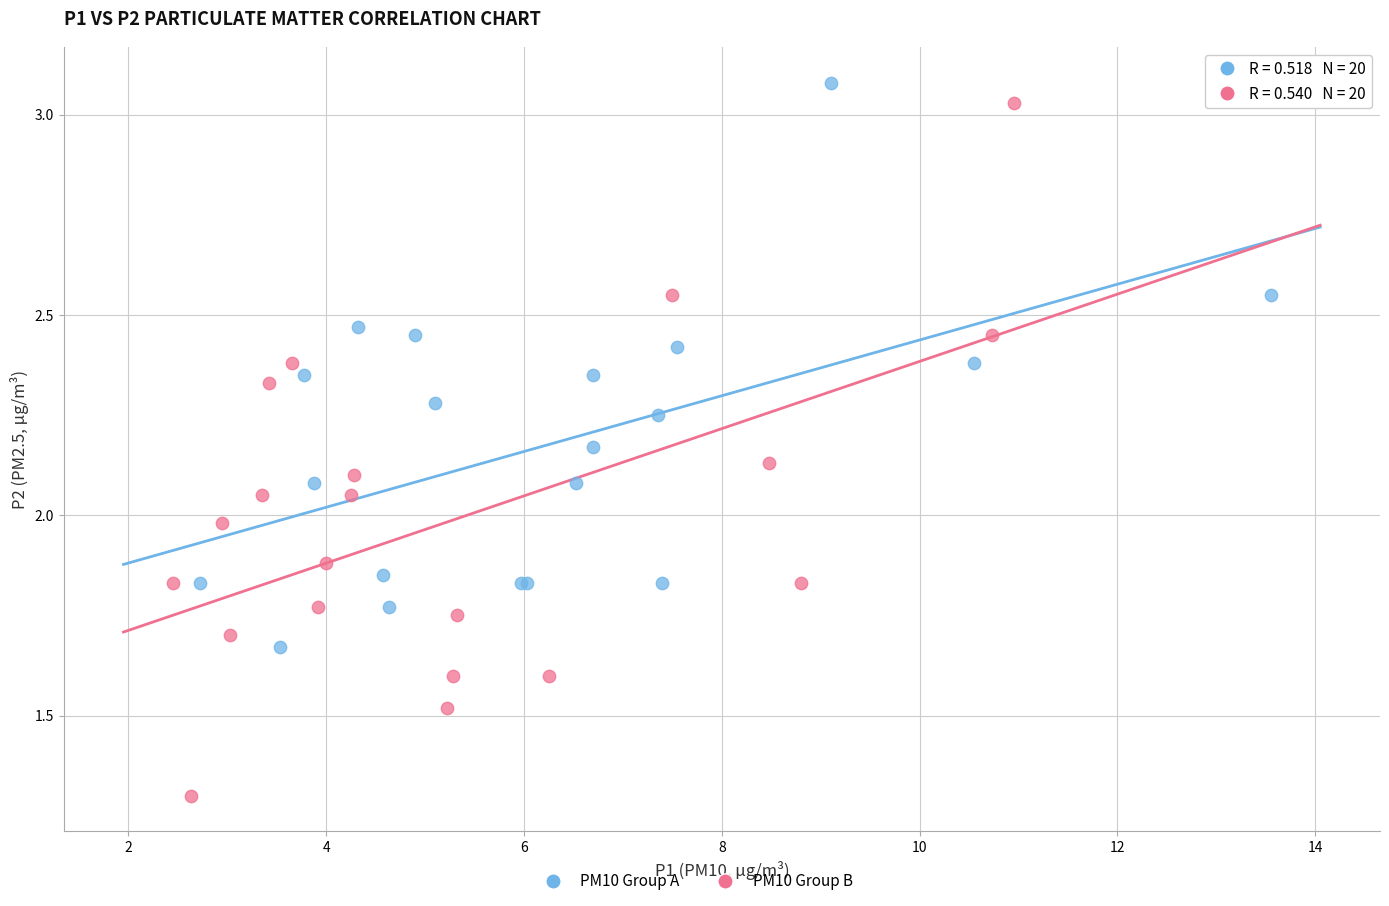

Which series contains the lowest Y value?

PM10 Group B